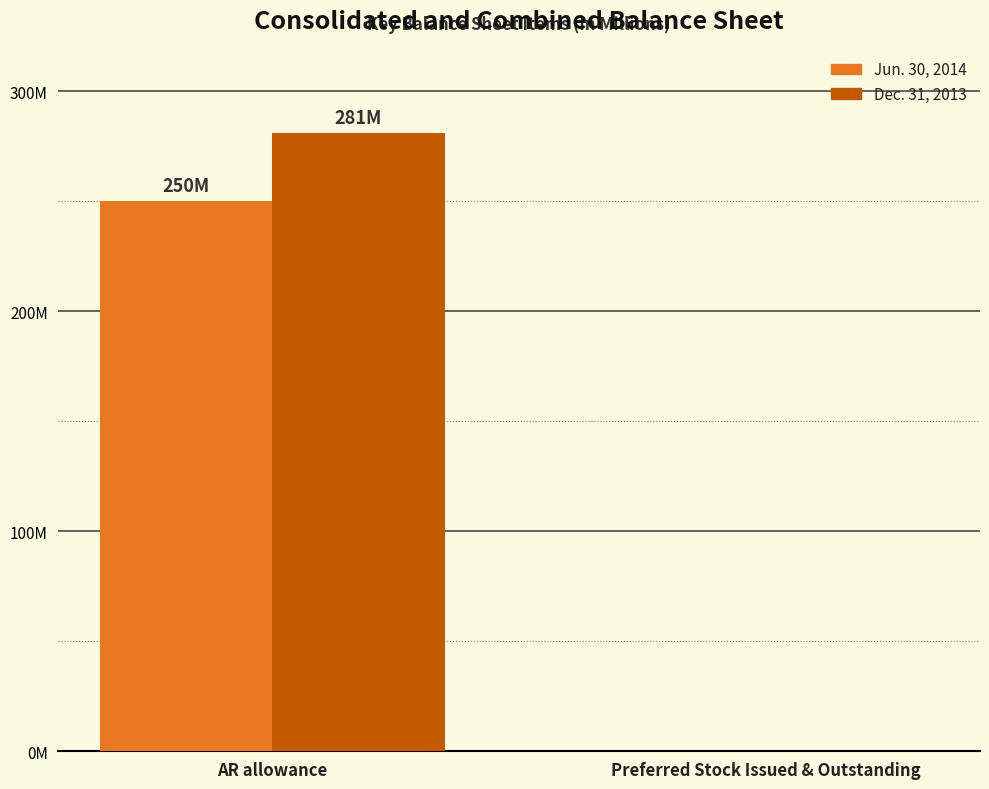

At which label does Dec. 31, 2013 reach its minimum?

Preferred Stock Issued & Outstanding